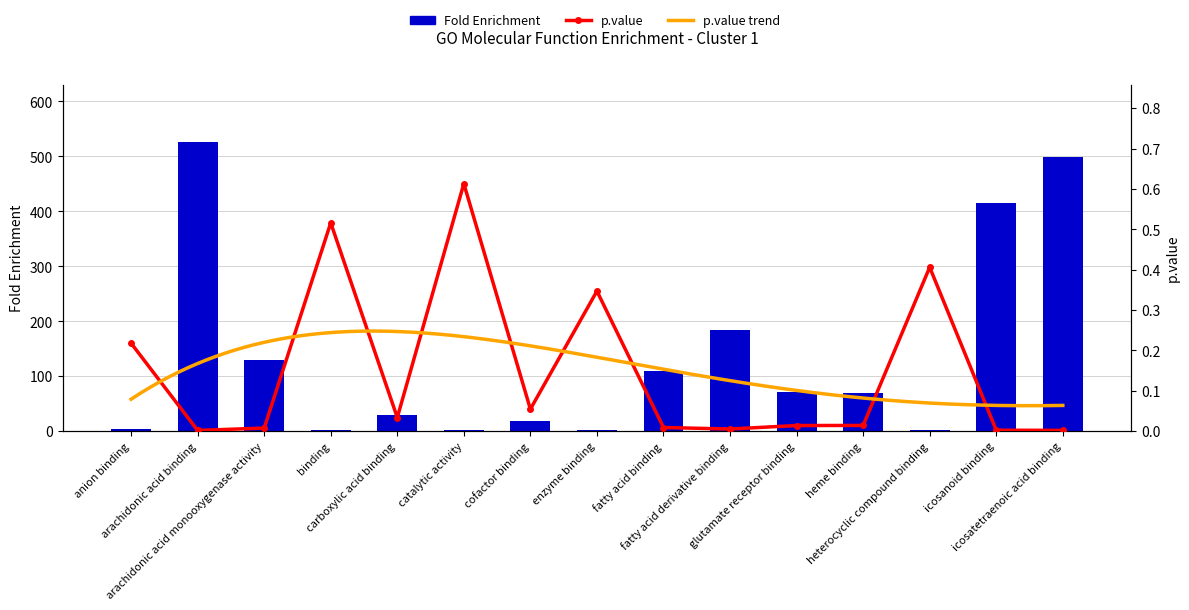

Are the bars grouped side by side (vs. stacked)?

Yes